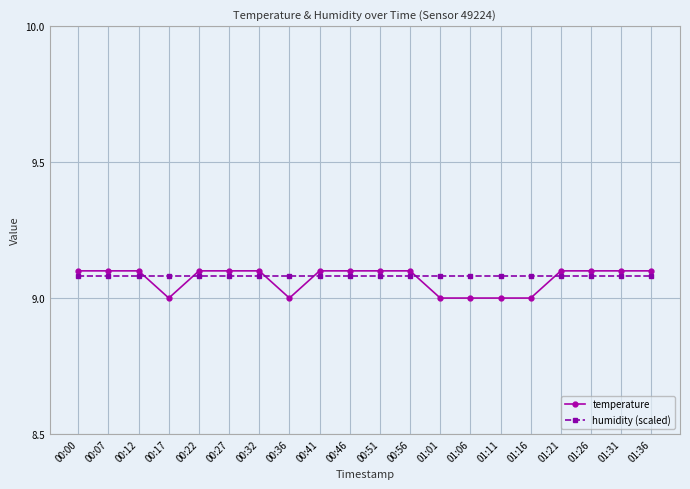

What is the smallest value displayed?

9.0